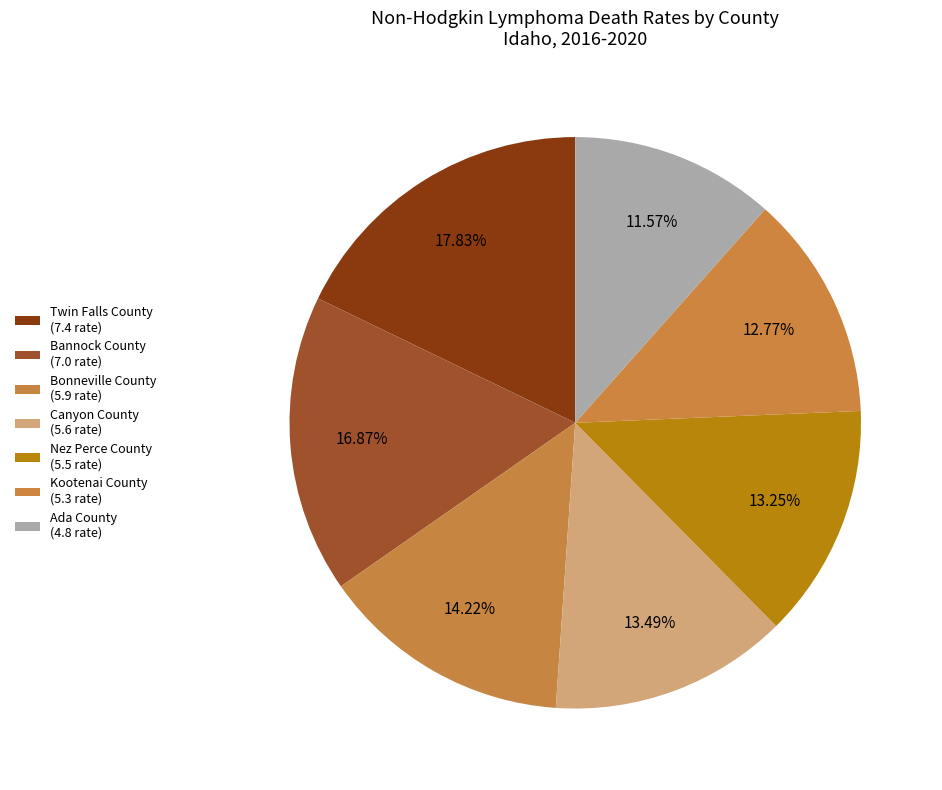

How many slices are in this pie chart?

7